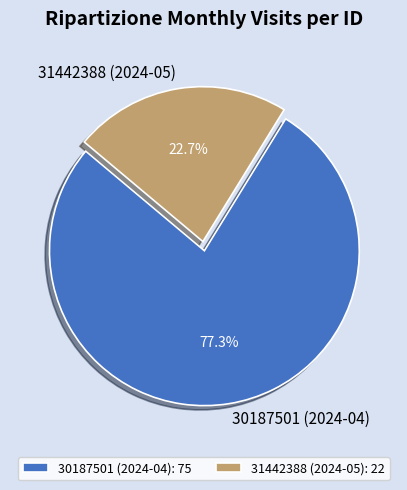

Count the number of slices in the pie.

2